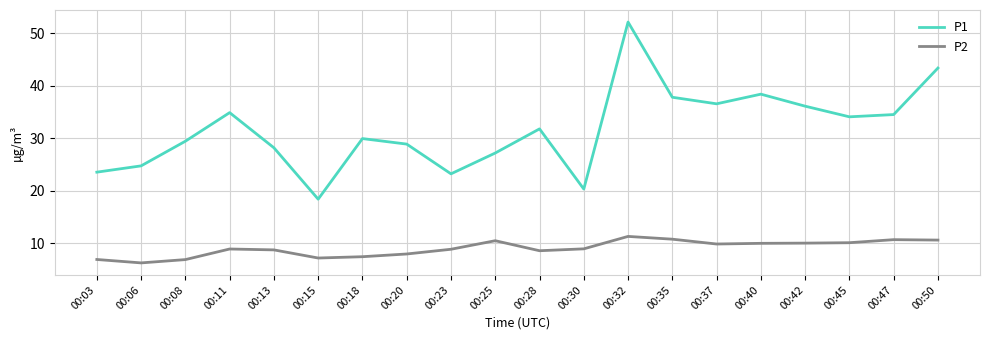

At which category does the chart reach its peak across all series?

00:32